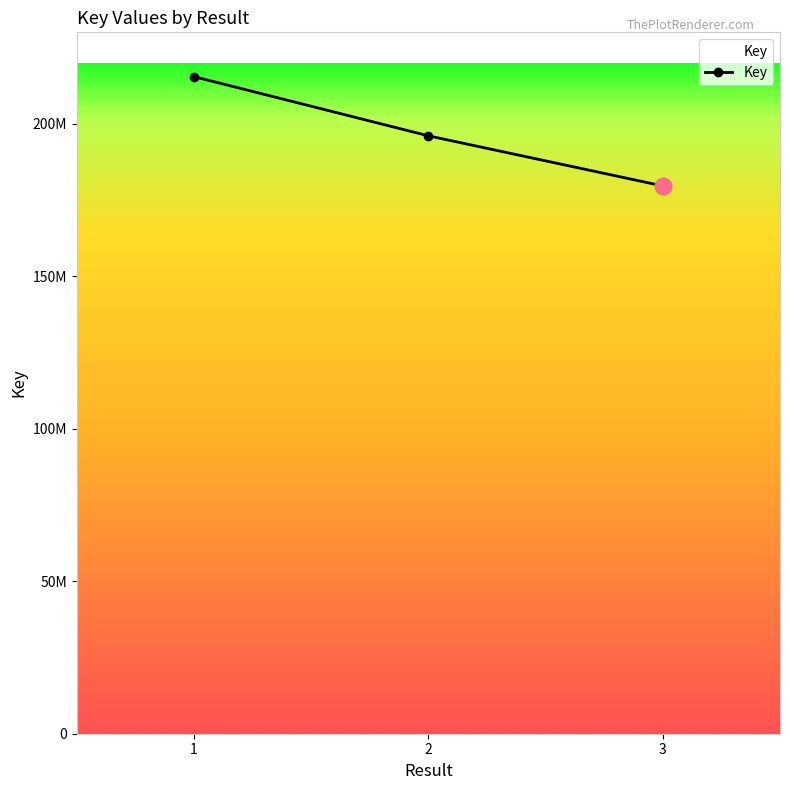

What is the sum of all values?

591179837